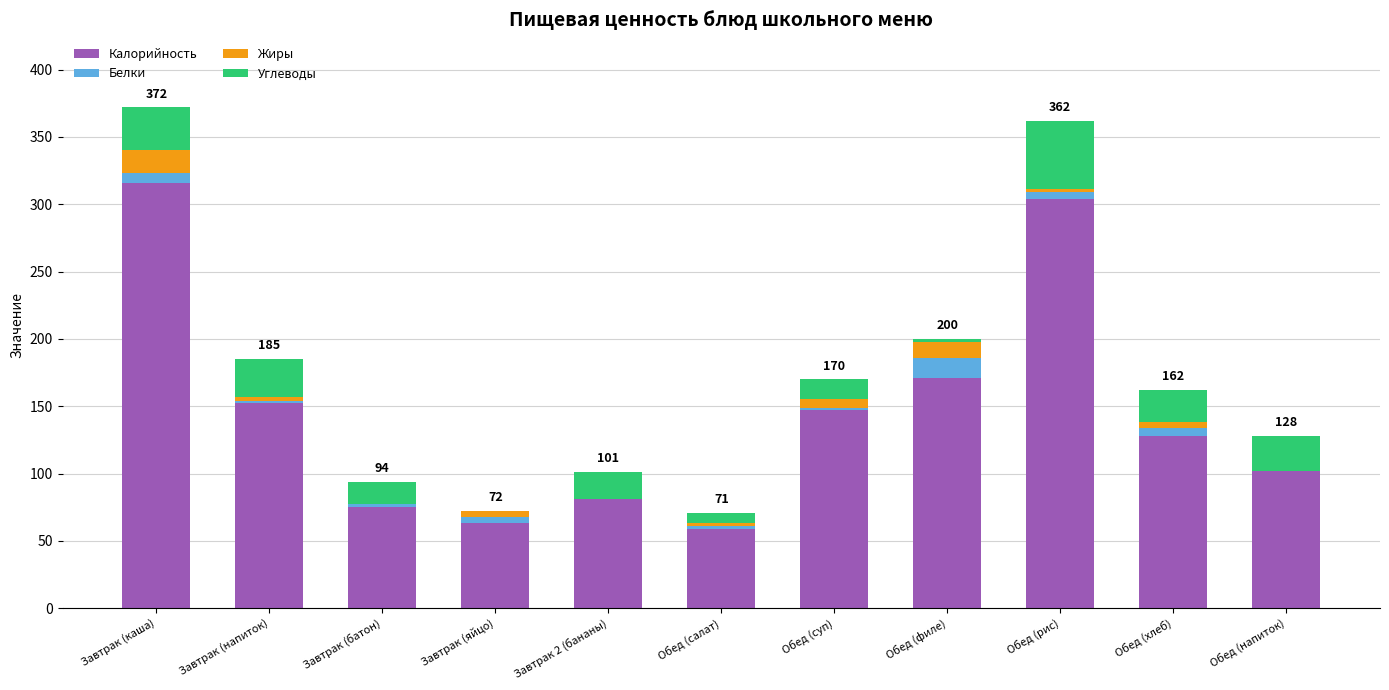

What is the total value across all series at Завтрак (напиток)?

185